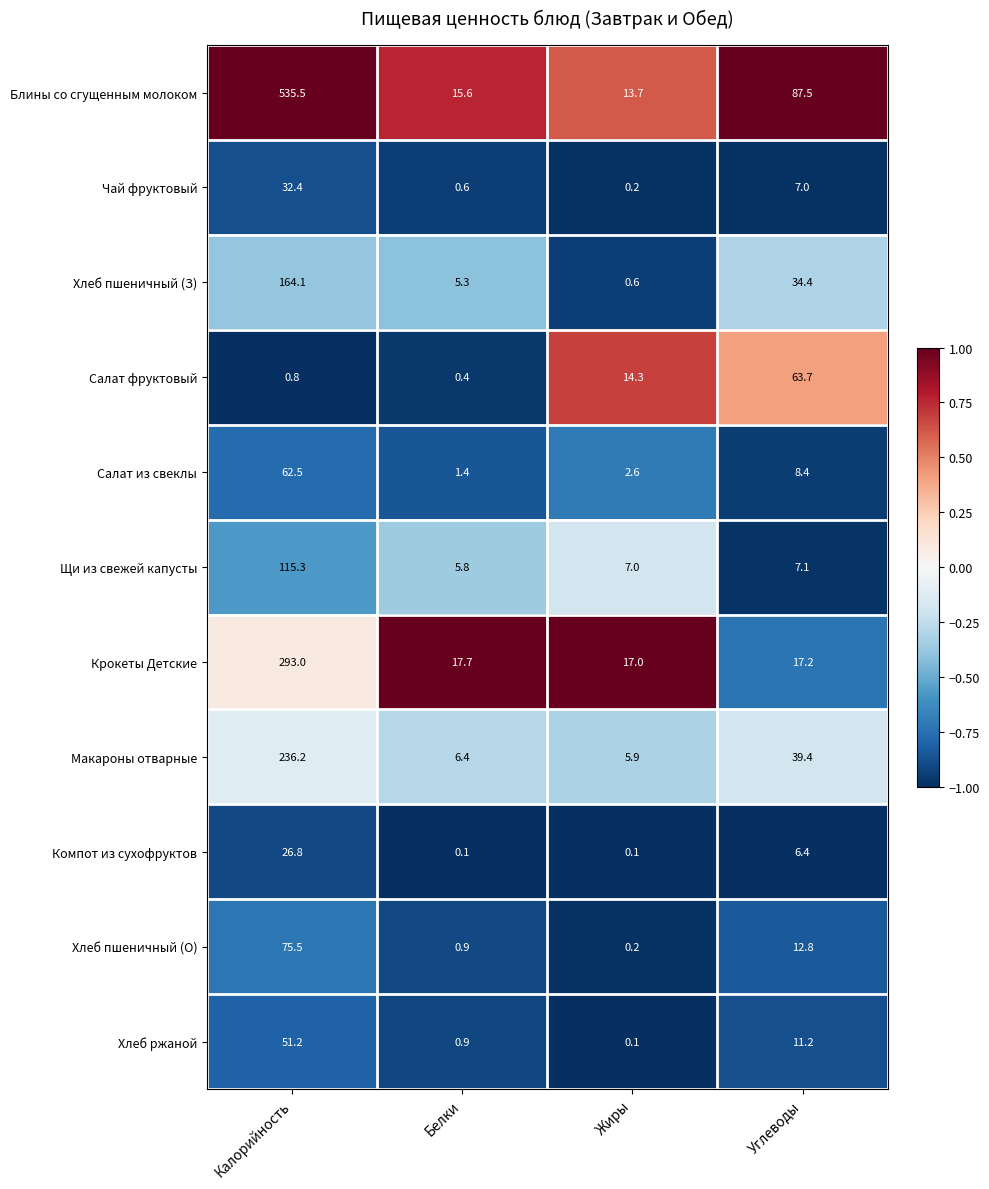

What is the sum of all Хлеб ржаной values?

63.4